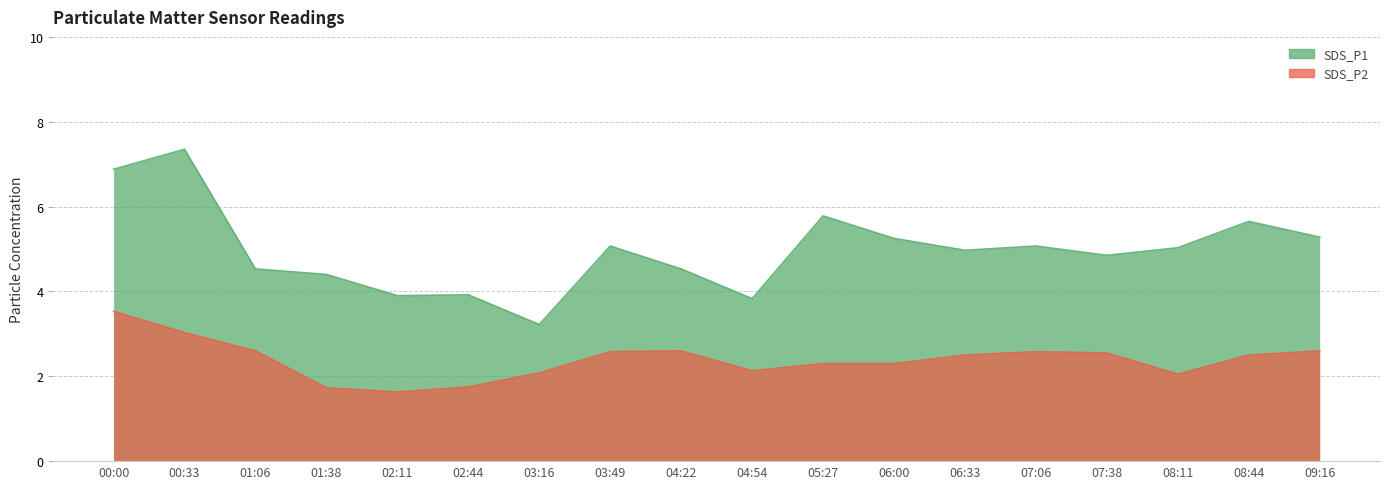

True or false: SDS_P2 and SDS_P1 cross at least once.

False